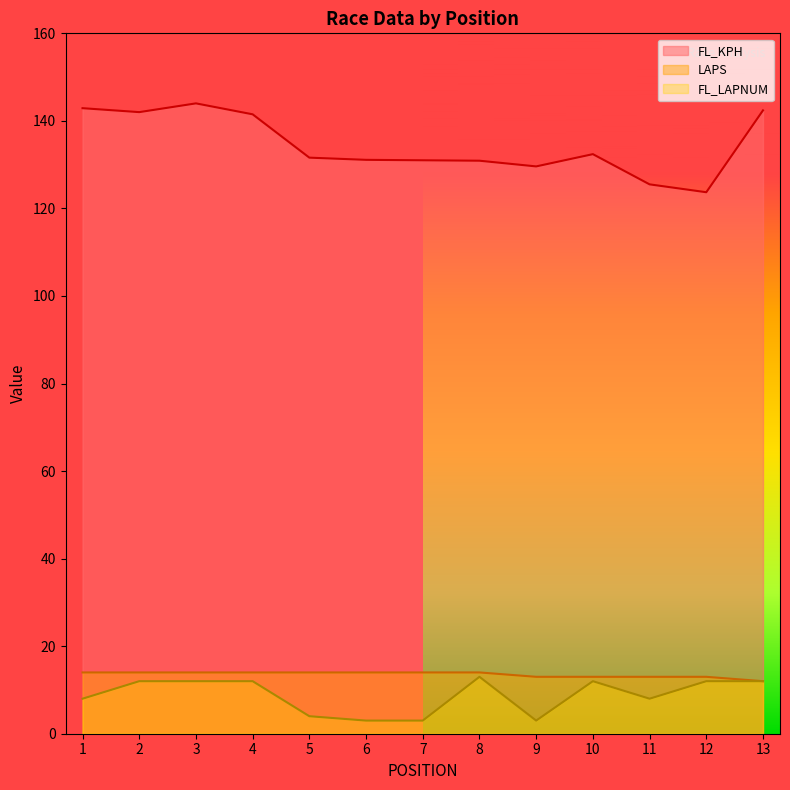

Which series has the largest total across all categories?

FL_KPH